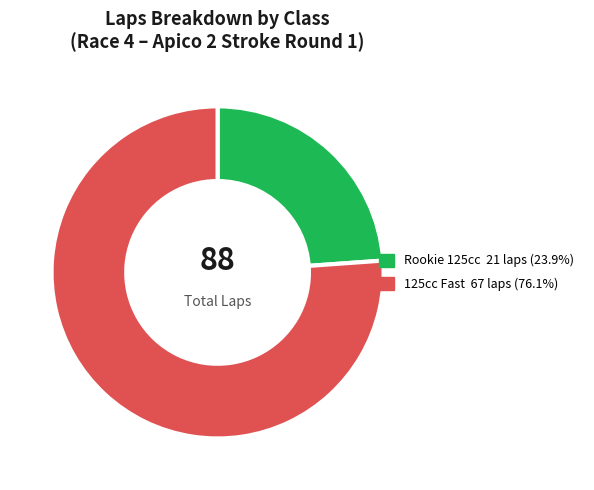

Does any single category account for the majority?

Yes